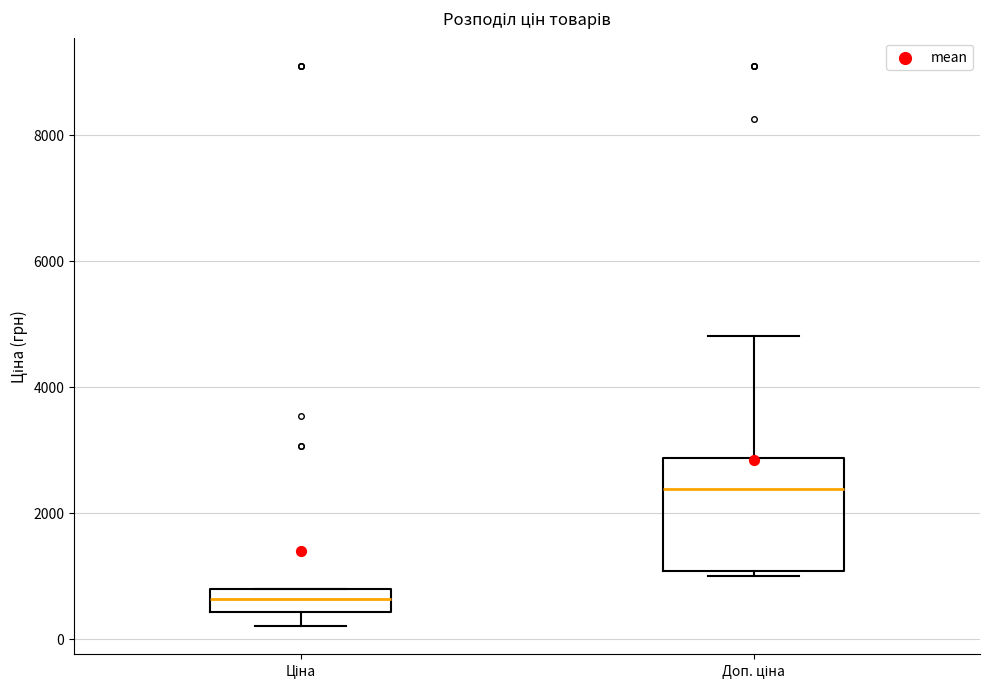

Reading left to right, transcribe this box plot: for each box, give where its median line is, the range the box spans, and where its two whiskers end, as read against the y-axis. The values are not printed on the chart, so give them approximately, as read against the axis.

Ціна: median 600, box 400 to 800, whiskers 200 to 800
Доп. ціна: median 2400, box 1000 to 2800, whiskers 1000 (just below the box's lower edge) to 4800